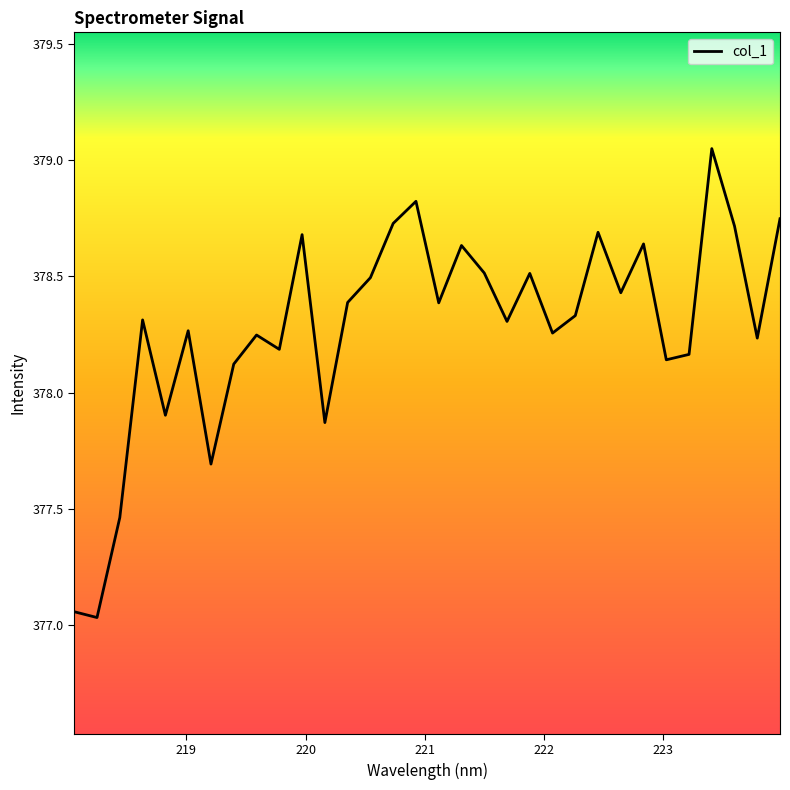

What is the difference between the maximum and minimum values?

2.0